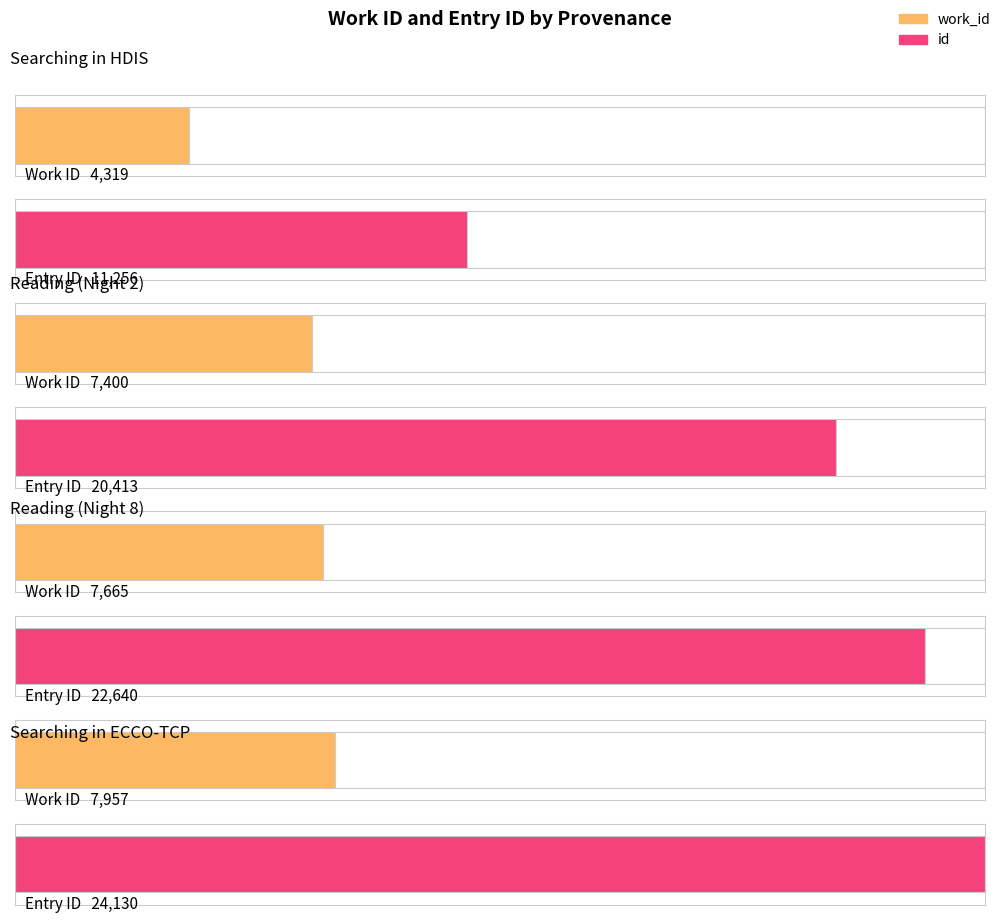

Which category has the highest value in the id series?

Searching in ECCO-TCP